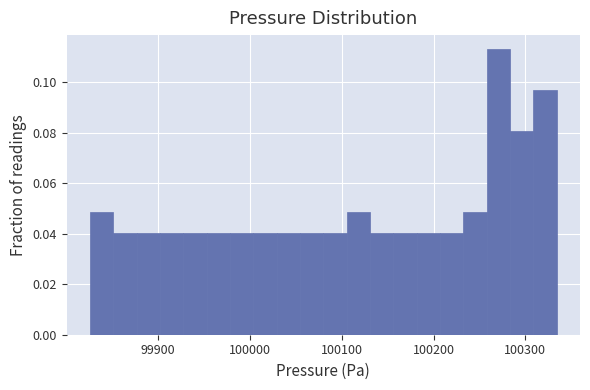

Read against the x-axis, roughly where is the centre of the tallest bar?

100270